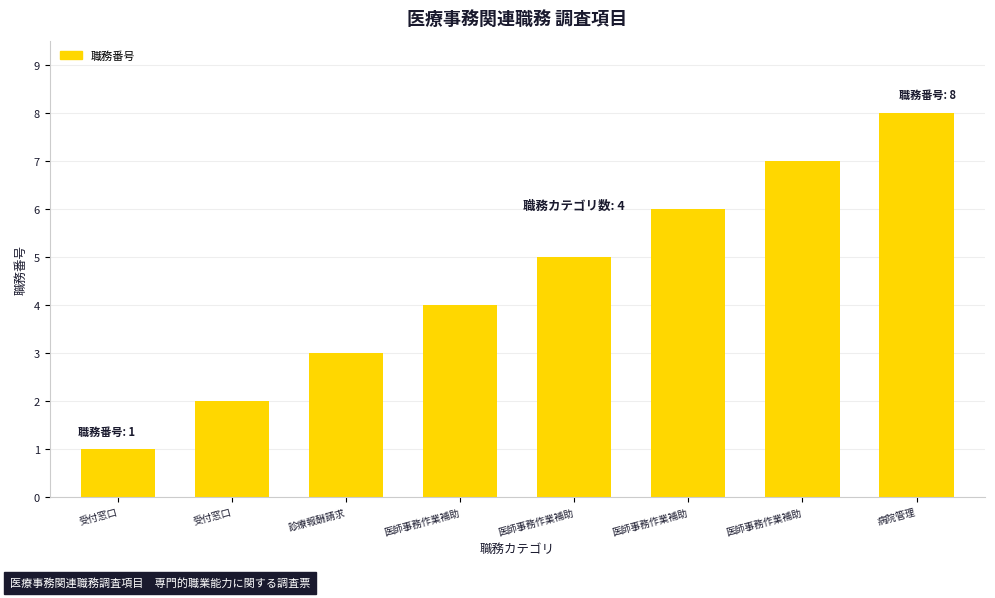

Which has a higher value, 受付窓口 or 病院管理?

病院管理